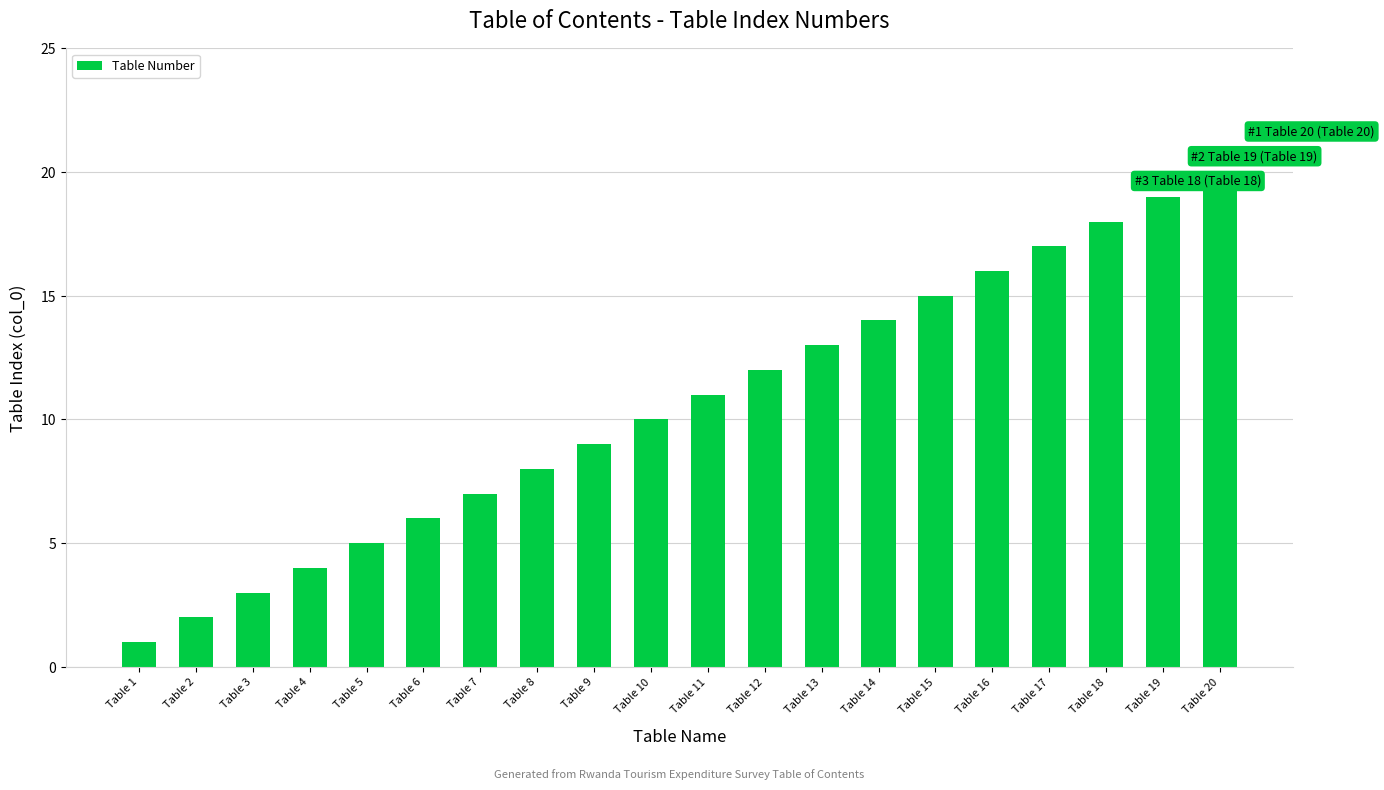

Reading left to right, list all the values displayed in this chart.

1	2	3	4	5	6	7	8	9	10	11	12	13	14	15	16	17	18	19	20